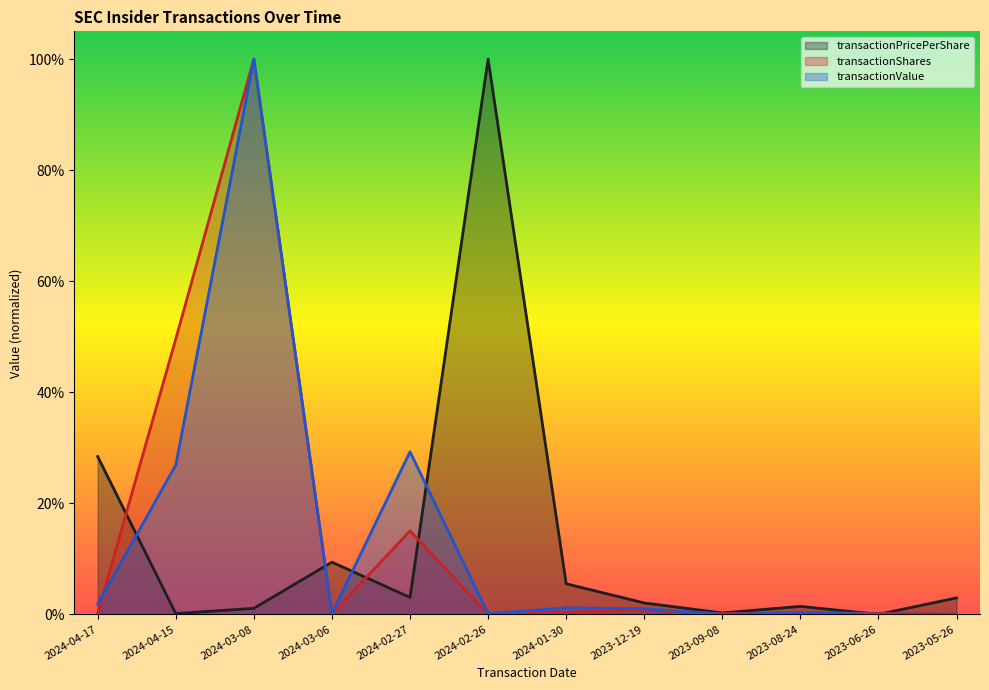

What is the spread (max minus min) of values at 2024-03-08?

1.0